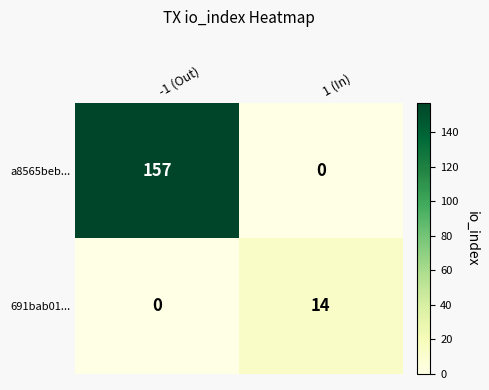

What is the spread (max minus min) of values at 1 (In)?

14